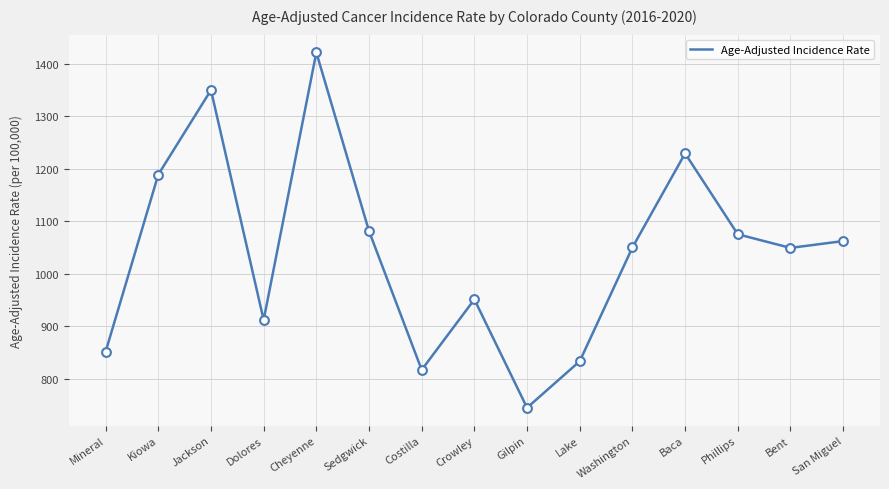

What is the change in value from Gilpin to Lake?

+88.6